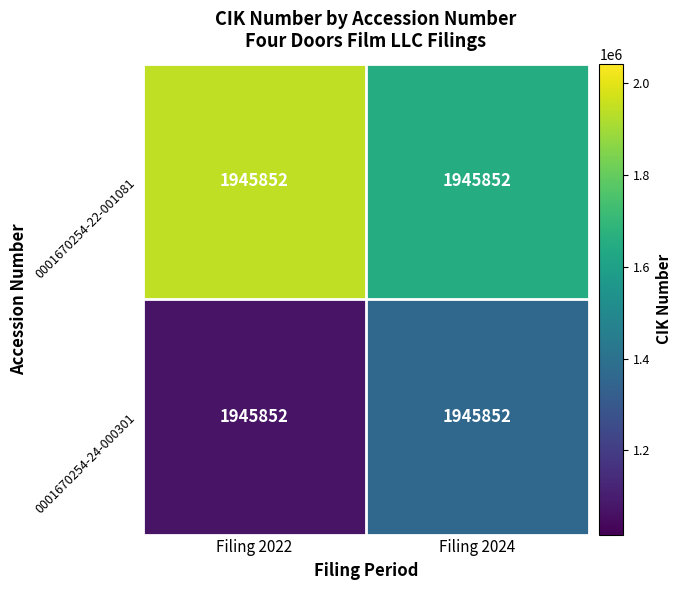

Which series has the largest range (max minus min)?

0001670254-22-001081